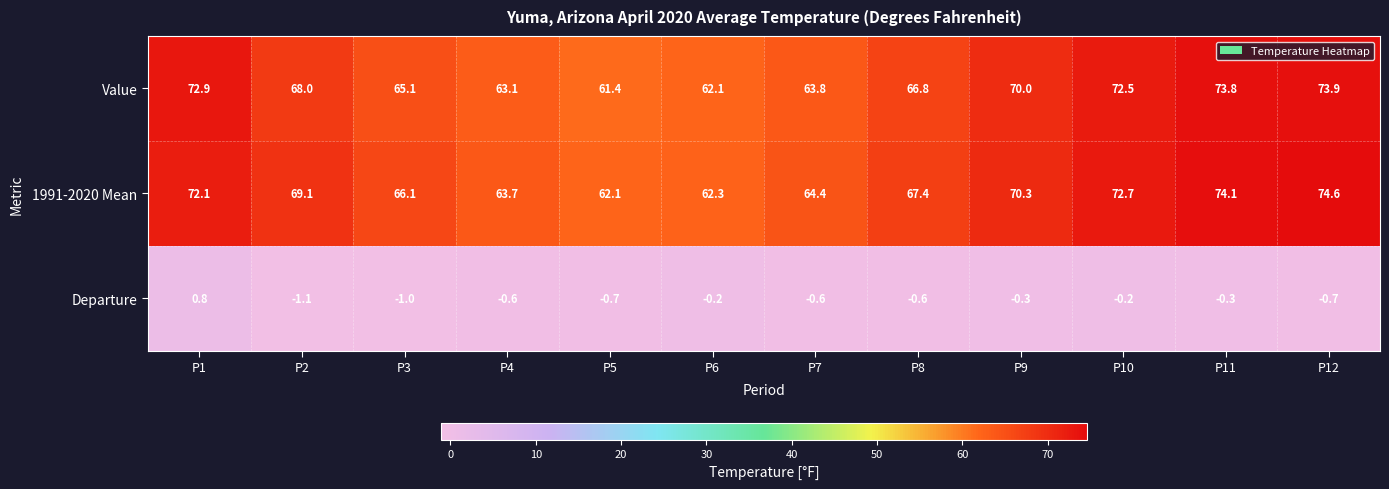

The value of Departure at P8 is -0.6. True or false?

True